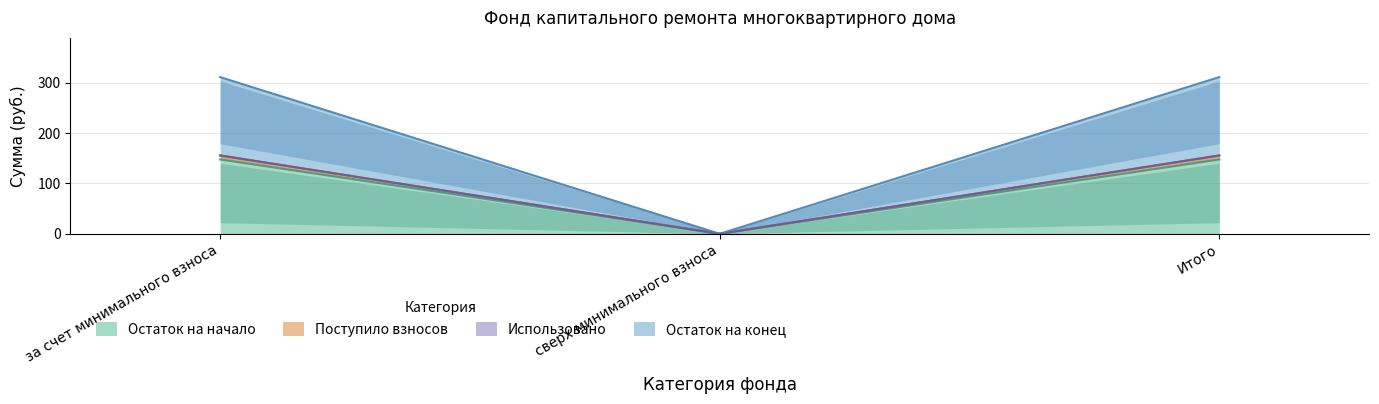

The Поступило взносов series shows 0.0 at сверх минимального взноса. True or false?

True